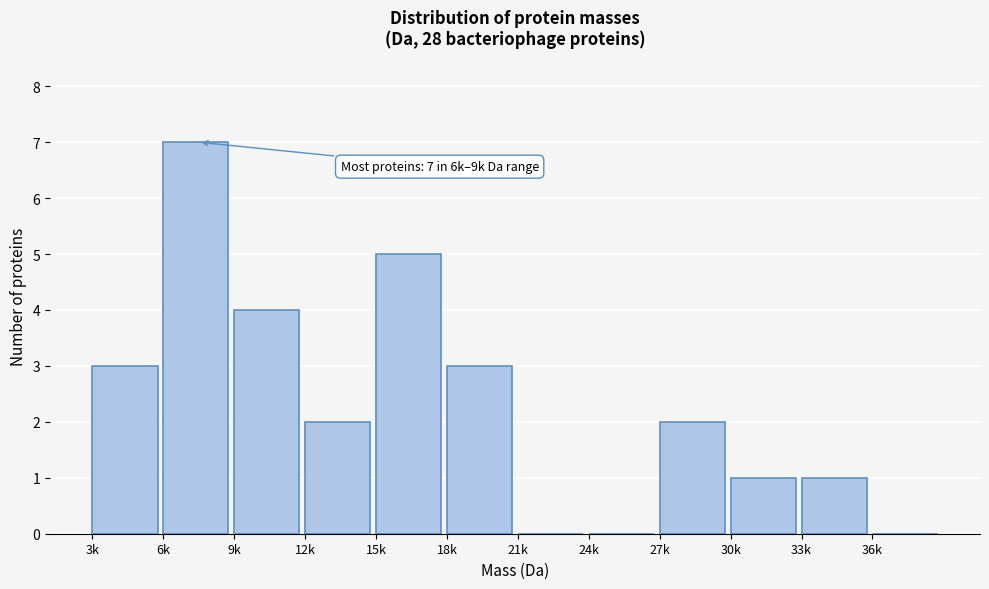

Reading left to right, what are all the values shown in this chart?

3k=3	6k=7	9k=4	12k=2	15k=5	18k=3	21k=0	24k=0	27k=2	30k=1	33k=1	36k=0